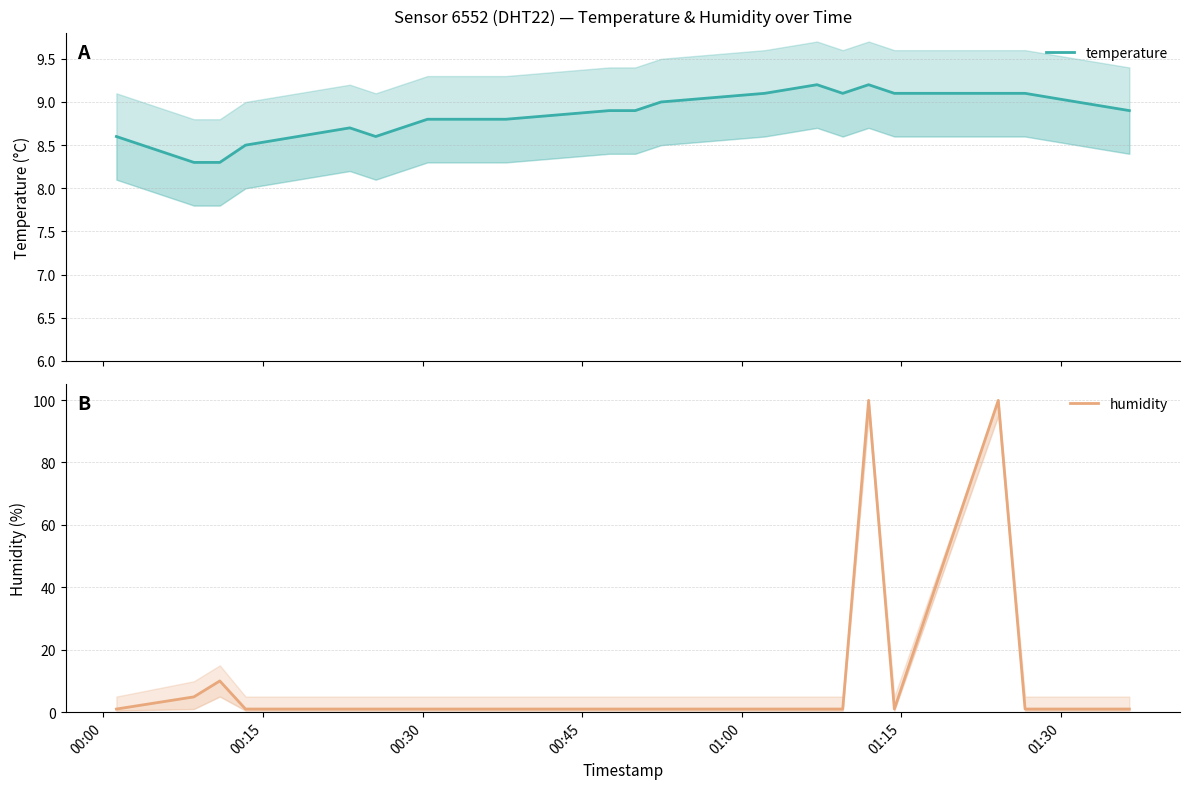

True or false: humidity and temperature intersect in this chart.

True